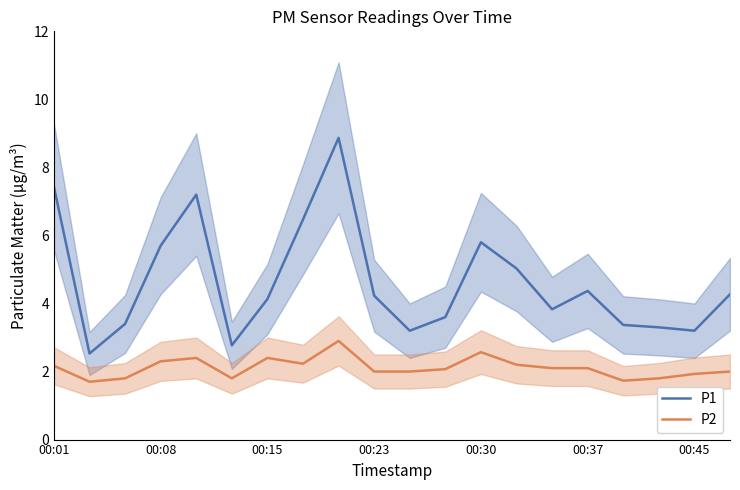

True or false: P2 and P1 cross at least once.

False